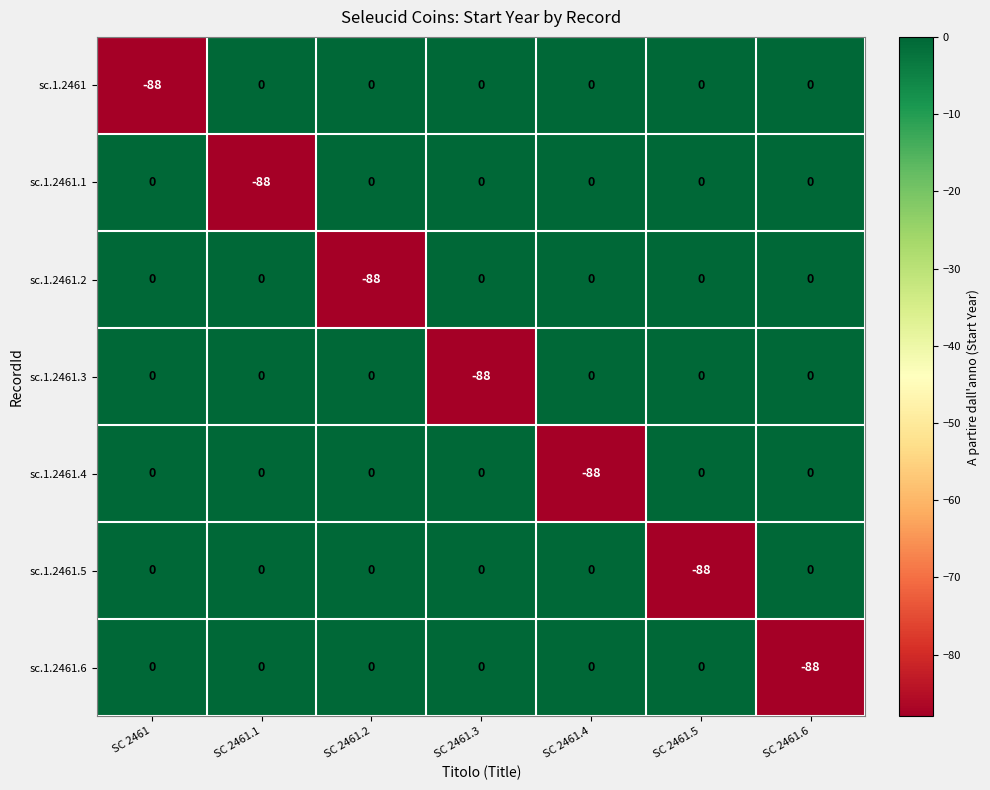

How many distinct data groups are displayed?

7